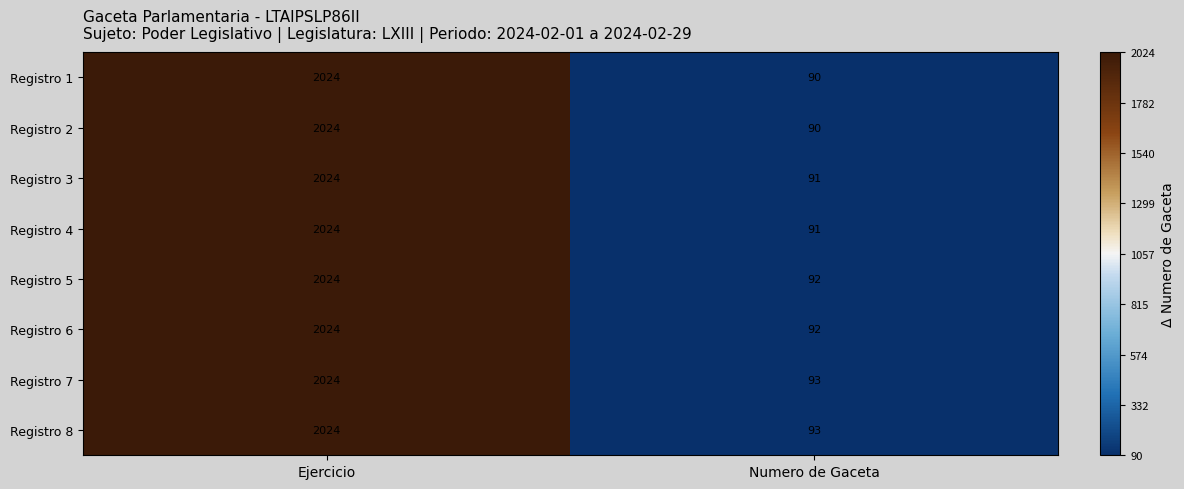

Rank the categories by Registro 2 value from lowest to highest.

Numero de Gaceta, Ejercicio